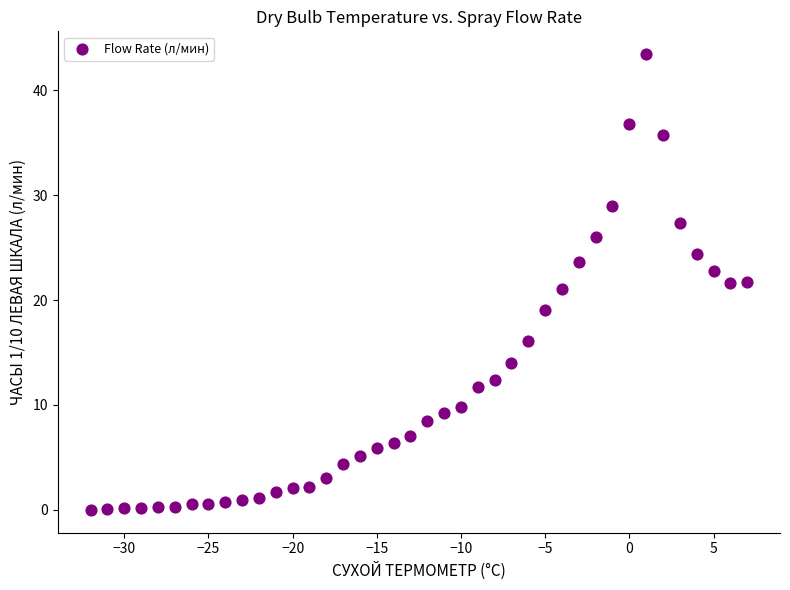

What is the range of X values (max minus min)?

39.0